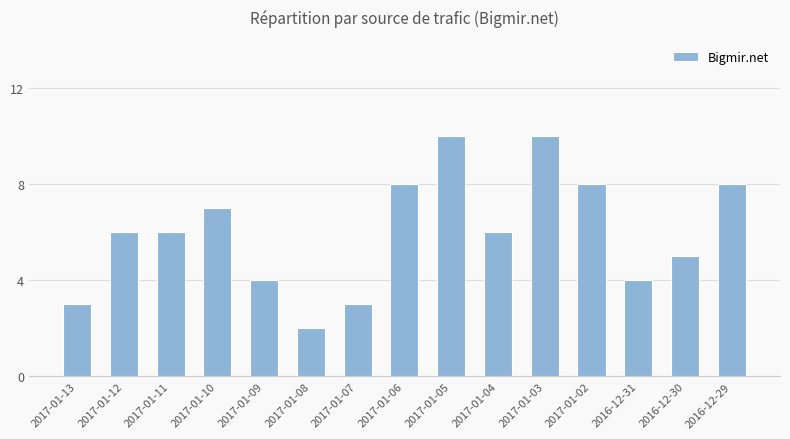

What value does the data have at 2017-01-10?

7